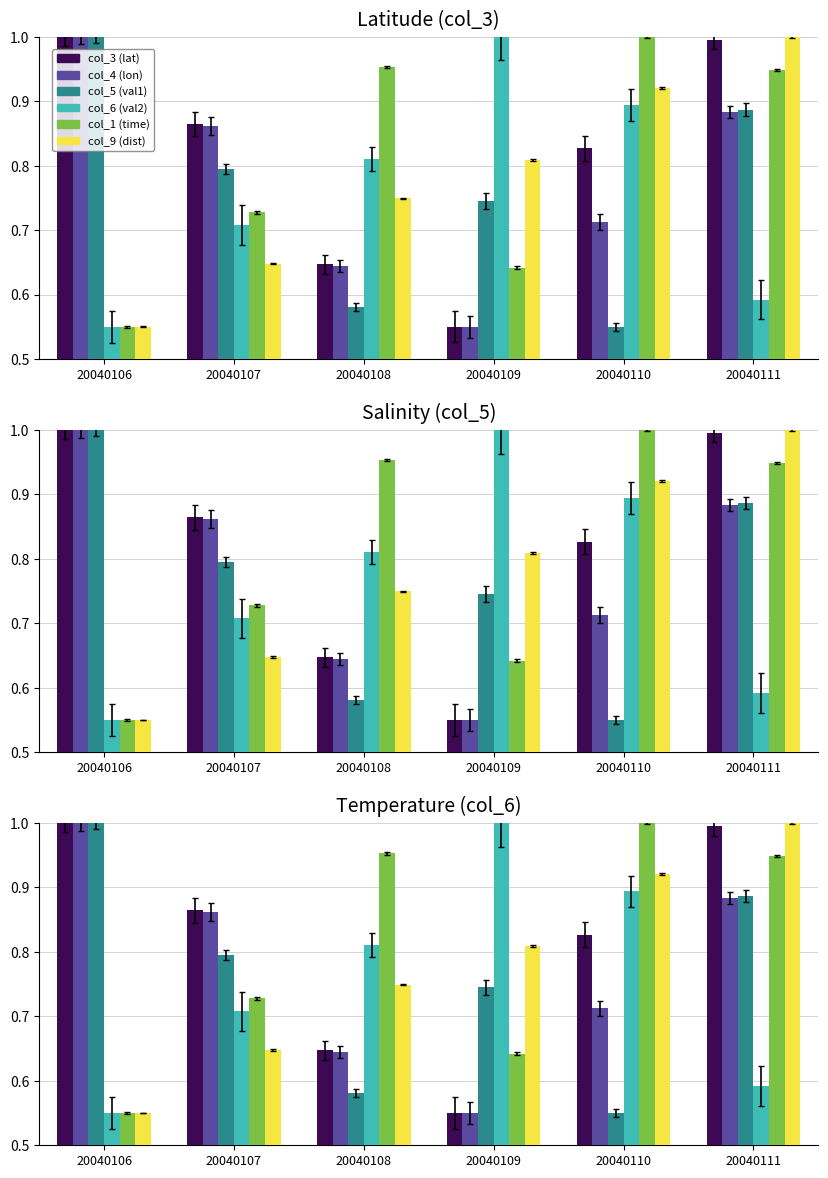

At how many categories does at least one series exceed 0?

6